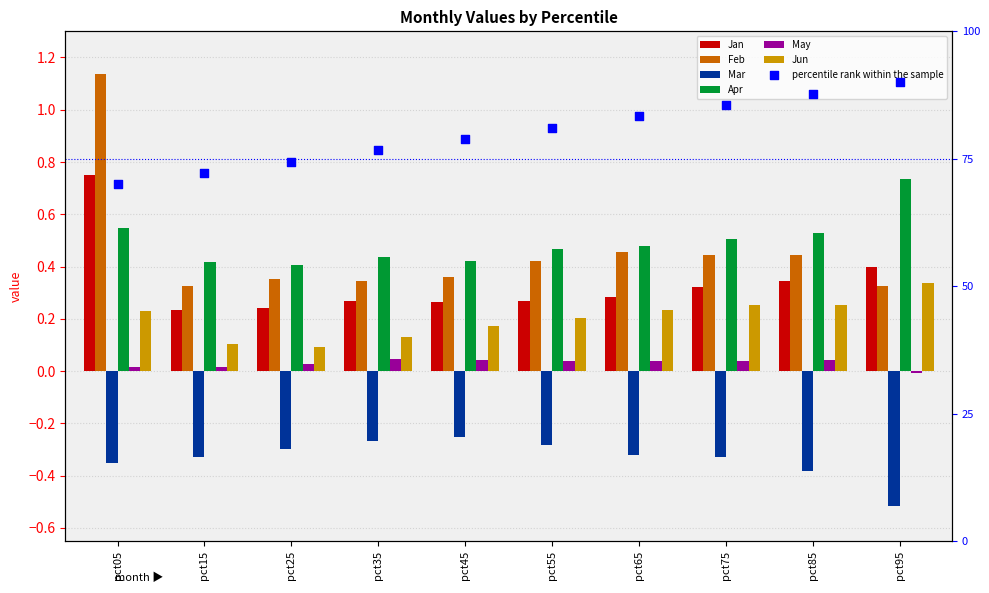

What is the total value across all series at pct25?

0.8